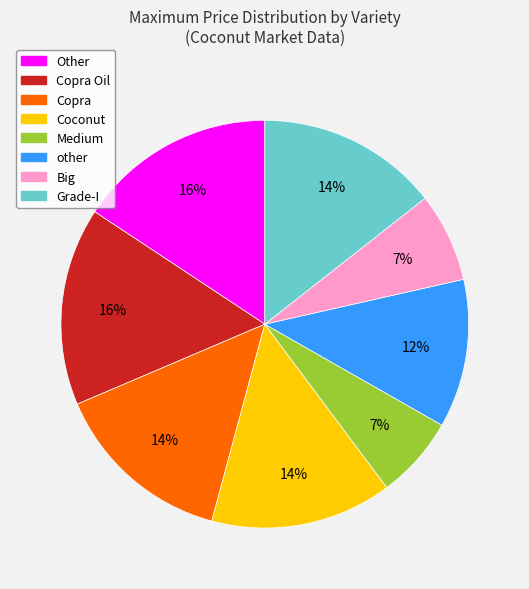

Is there a majority slice in this chart?

No